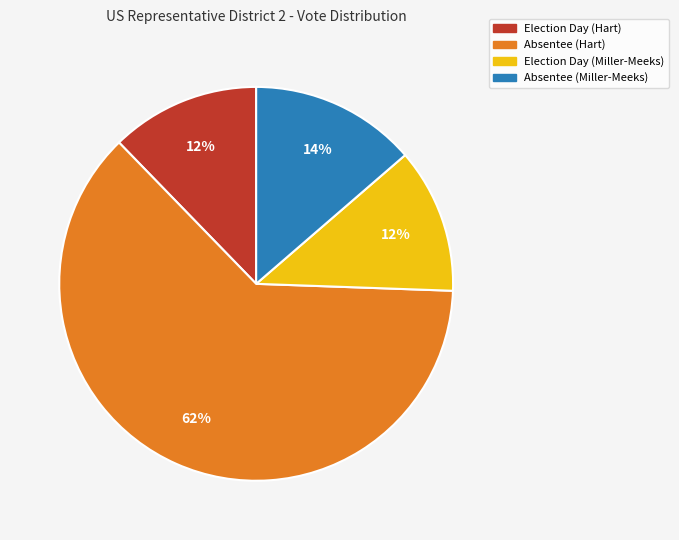

To the nearest percent, what is the combined percentage of Election Day (Miller-Meeks) and Absentee (Hart)?

74%